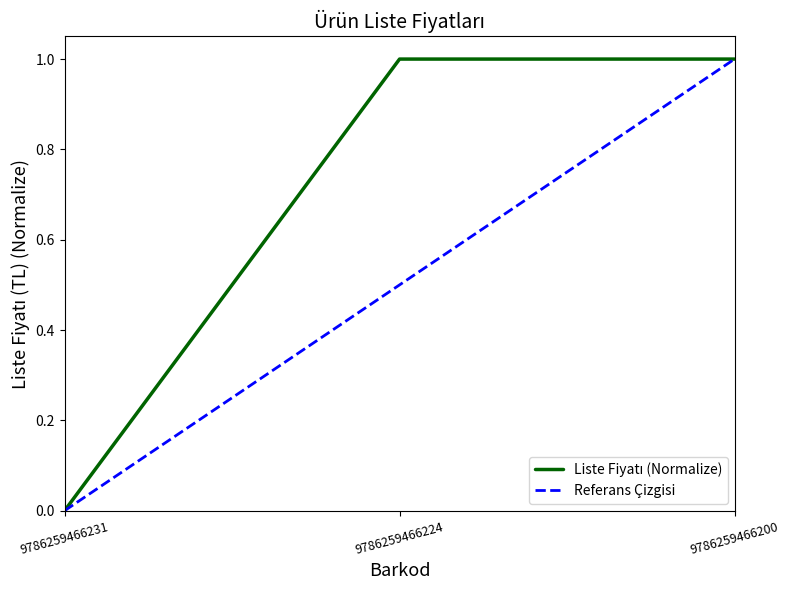

Which category has the highest value across all series?

9786259466224